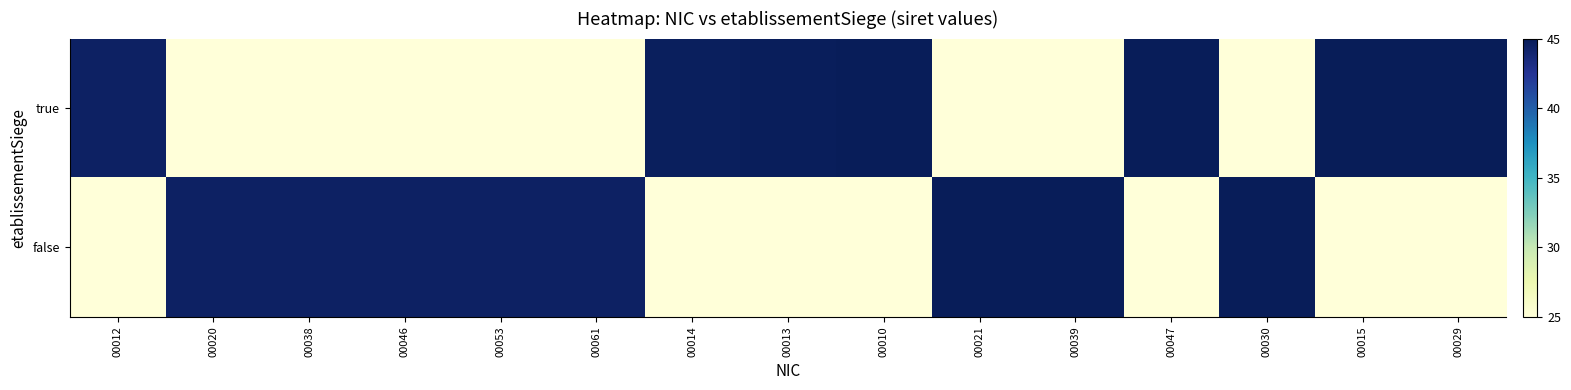

Reading right to left, transcribe all the data shown in this chart.

true: 00029=45.0	00015=44.9	00030=25.0	00047=44.9	00039=25.0	00021=25.0	00010=44.9	00013=44.8	00014=44.7	00061=25.0	00053=25.0	00046=25.0	00038=25.0	00020=25.0	00012=44.5
false: 00029=25.0	00015=25.0	00030=44.9	00047=25.0	00039=44.9	00021=44.9	00010=25.0	00013=25.0	00014=25.0	00061=44.5	00053=44.5	00046=44.5	00038=44.5	00020=44.5	00012=25.0